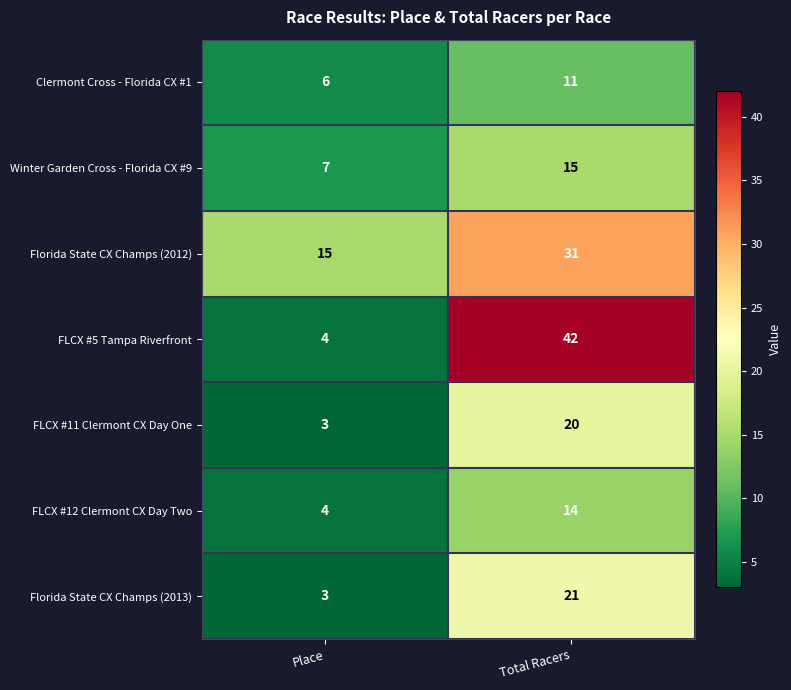

What value does the FLCX #5 Tampa Riverfront series have at Total Racers, to the nearest 5?

40